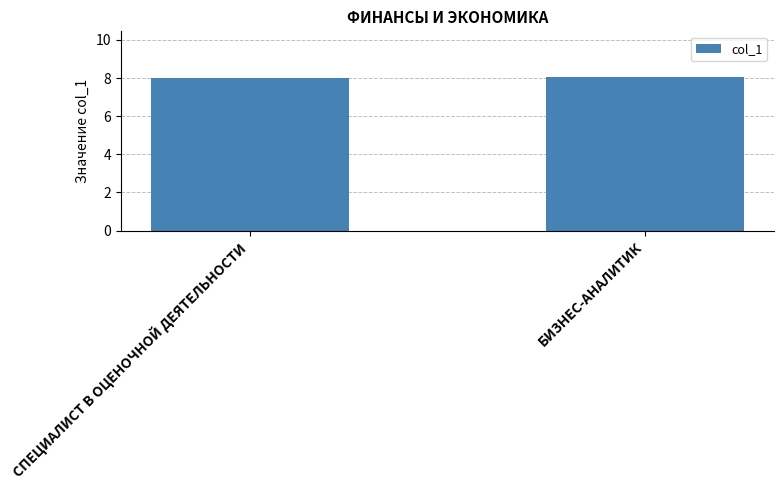

What position from the left is БИЗНЕС-АНАЛИТИК?

2